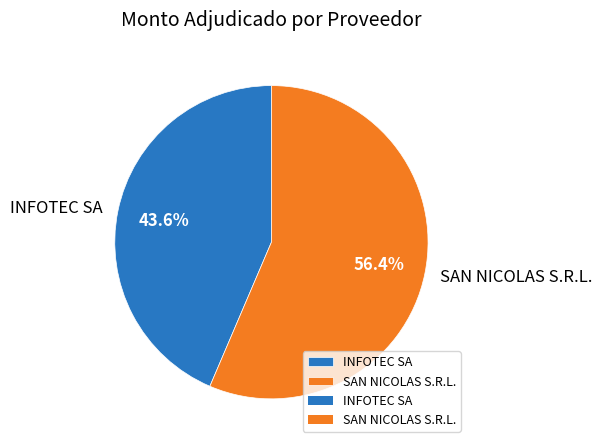

How many slices are in this pie chart?

2